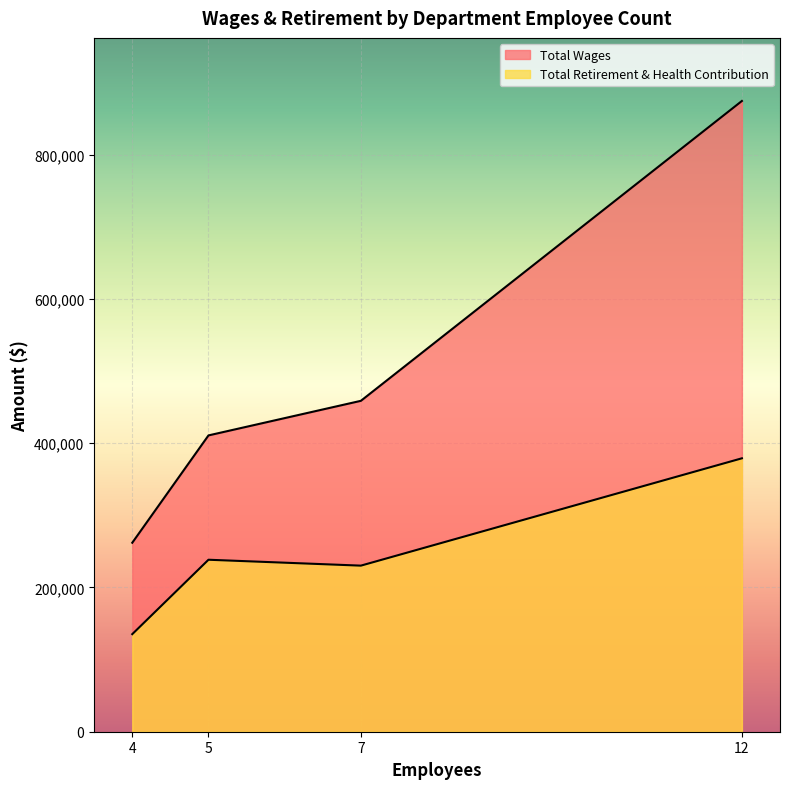

What are all the series names shown in the legend?

Total Wages, Total Retirement & Health Contribution